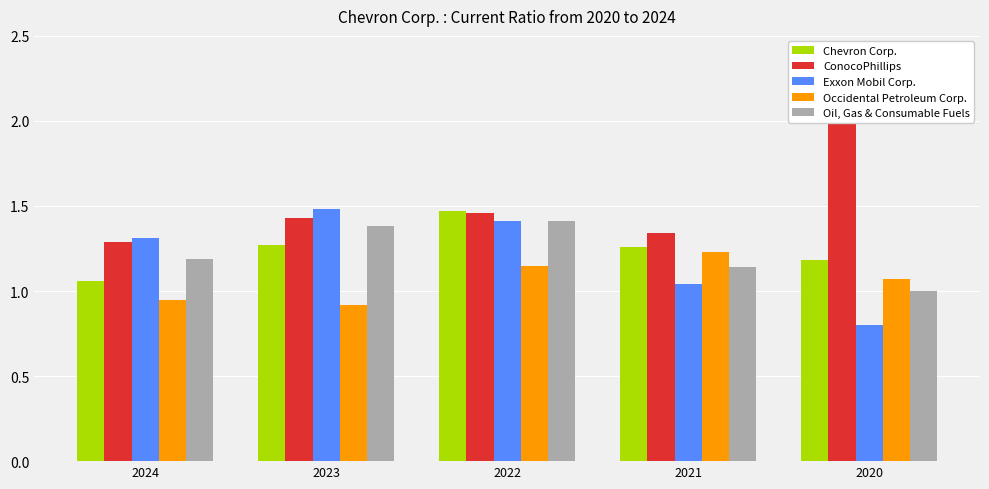

Is the value of Exxon Mobil Corp. at 2023 greater than the value of Chevron Corp. at 2021?

Yes